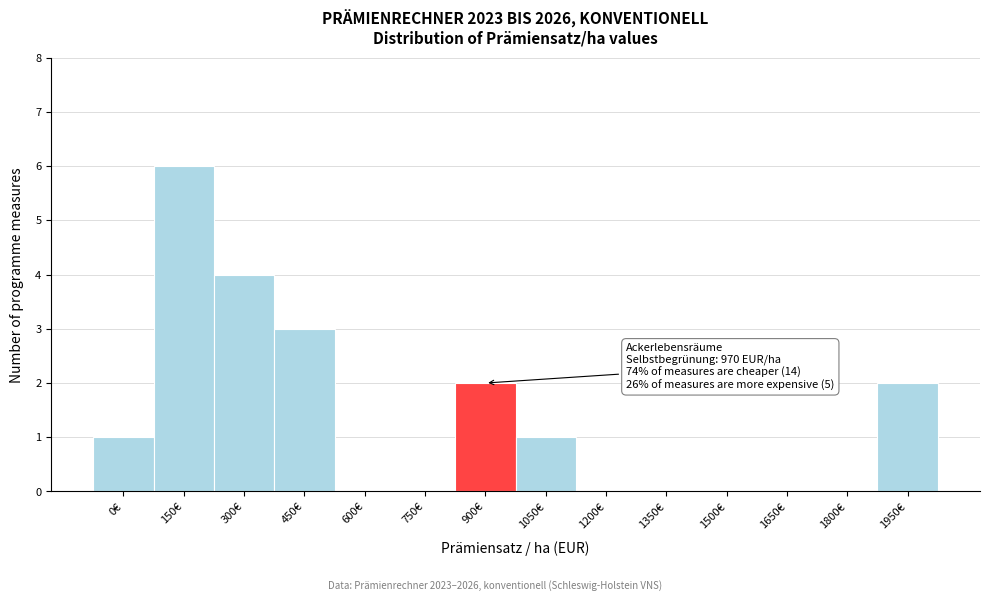

Reading left to right, list all the values displayed in this chart.

0€=1	150€=6	300€=4	450€=3	600€=0	750€=0	900€=2	1050€=1	1200€=0	1350€=0	1500€=0	1650€=0	1800€=0	1950€=2